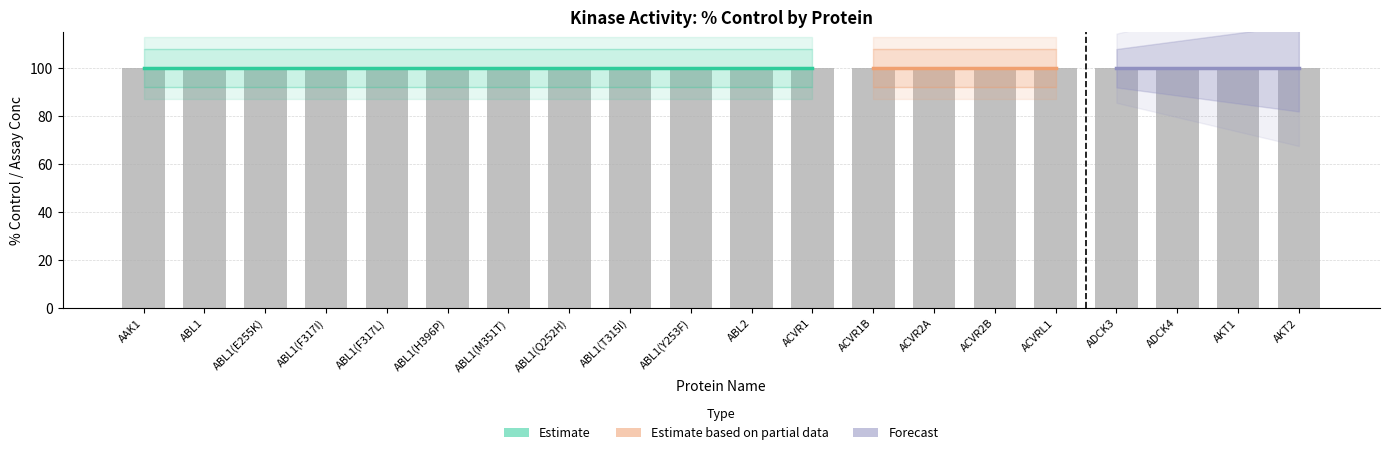

What is the approximate value of % Control at ABL2?

100